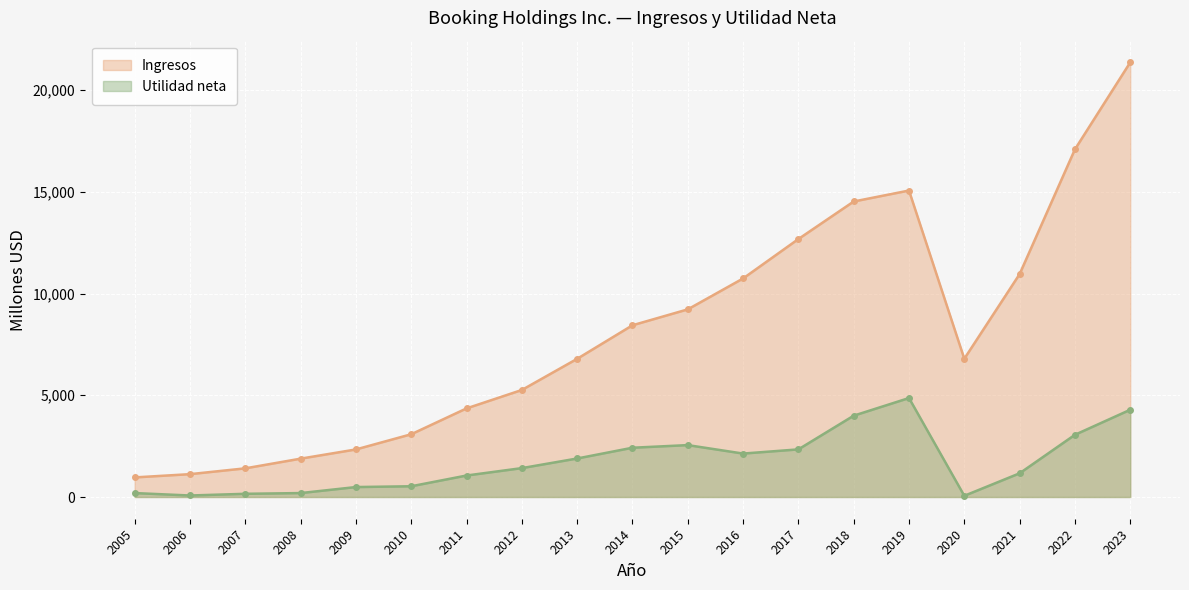

What is the maximum value for Ingresos?

21365